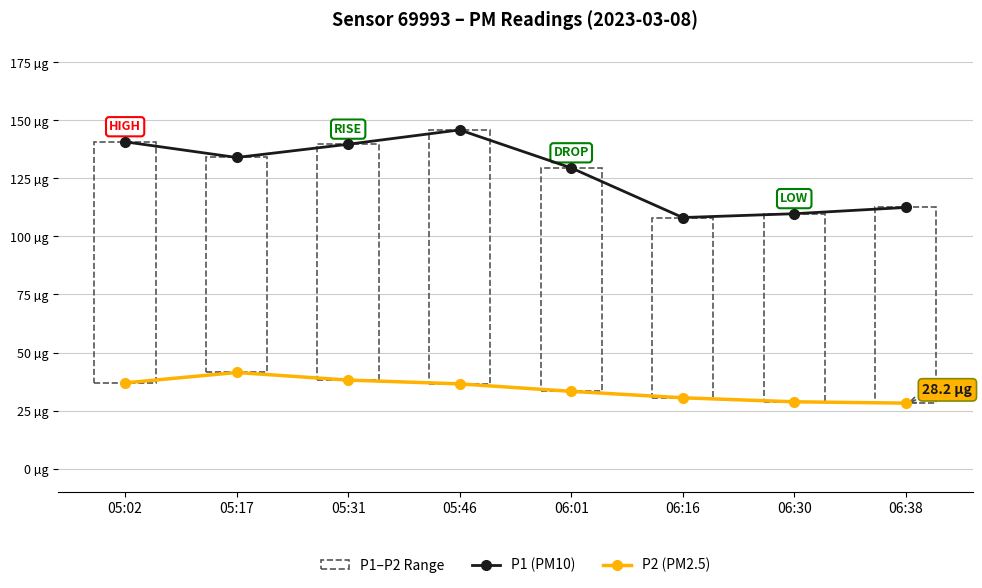

What is the highest value of the P1 (PM10) series?

145.9